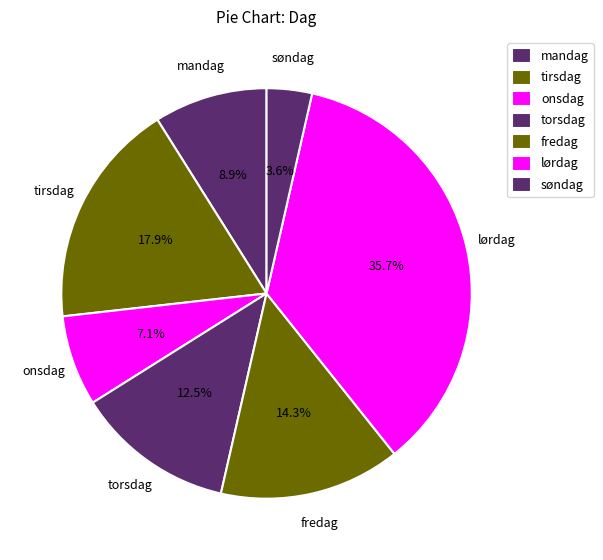

Is there a majority slice in this chart?

No